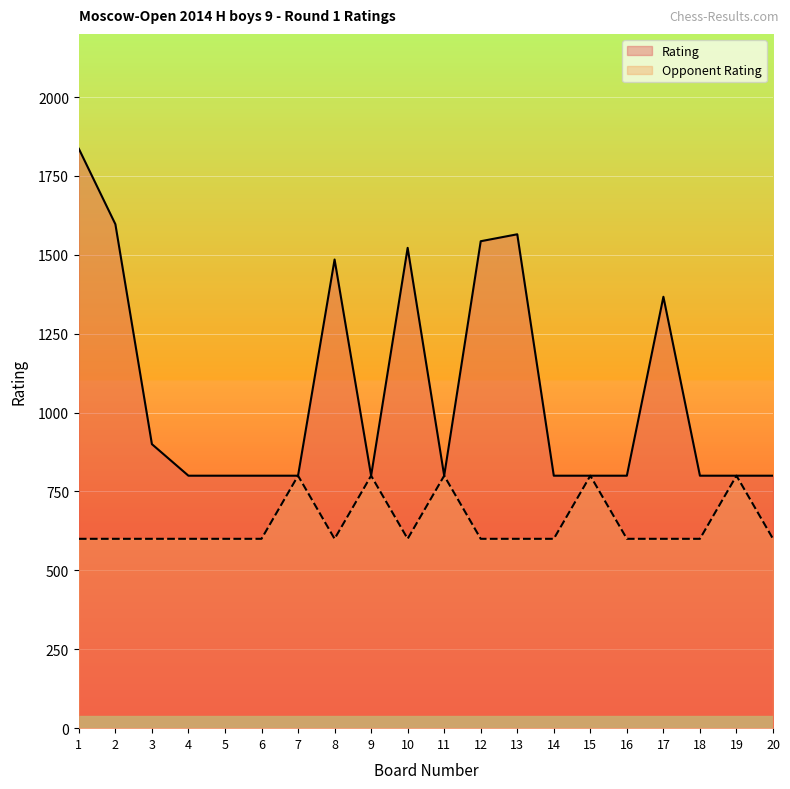

Count the number of categories in the chart.

20